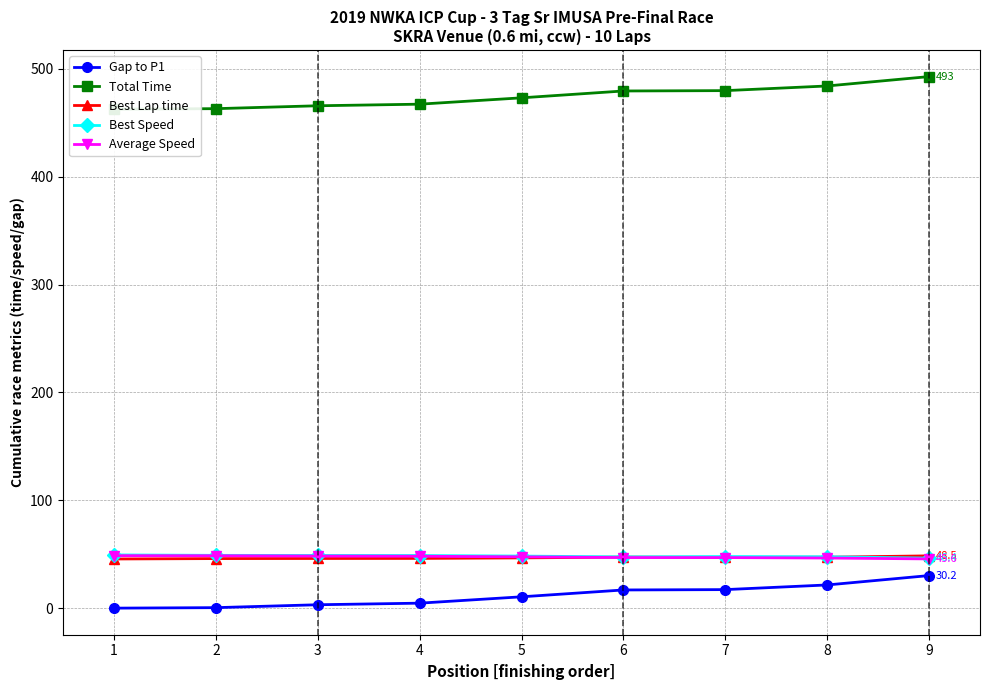

What is the value of the Total Time point at the 3rd from the left?

465.8